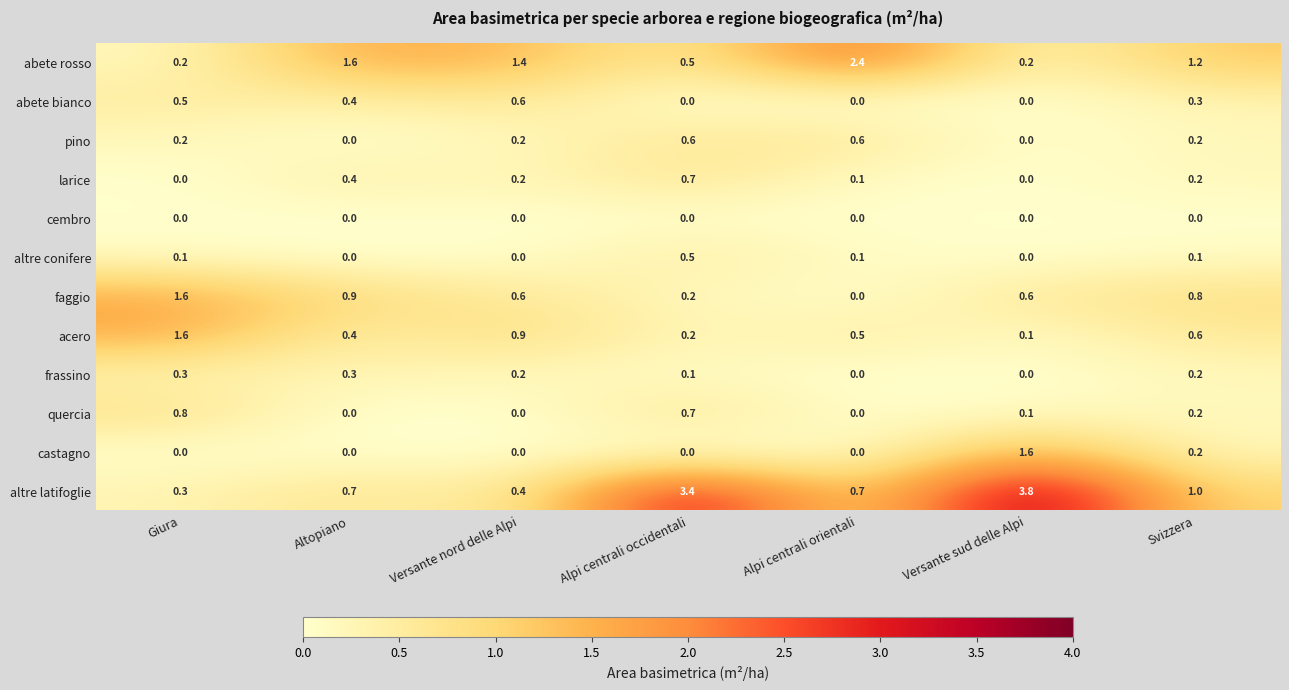

What is the difference between the maximum and minimum values in the altre latifoglie series?

3.5